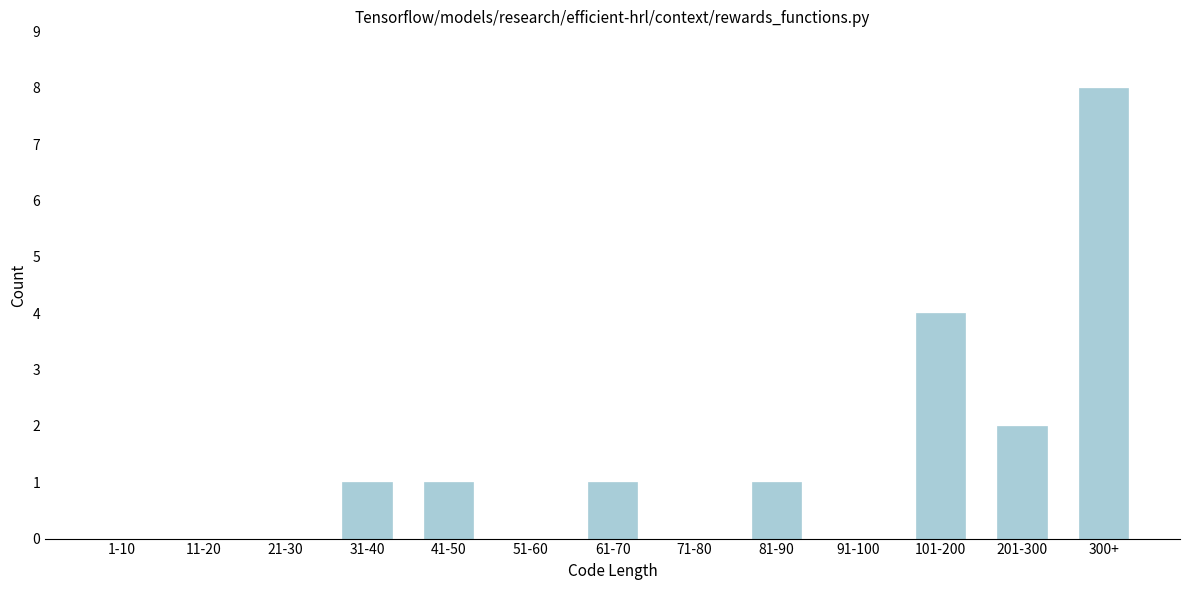

Reading left to right, extract all data points from this chart.

1-10=0	11-20=0	21-30=0	31-40=1	41-50=1	51-60=0	61-70=1	71-80=0	81-90=1	91-100=0	101-200=4	201-300=2	300+=8